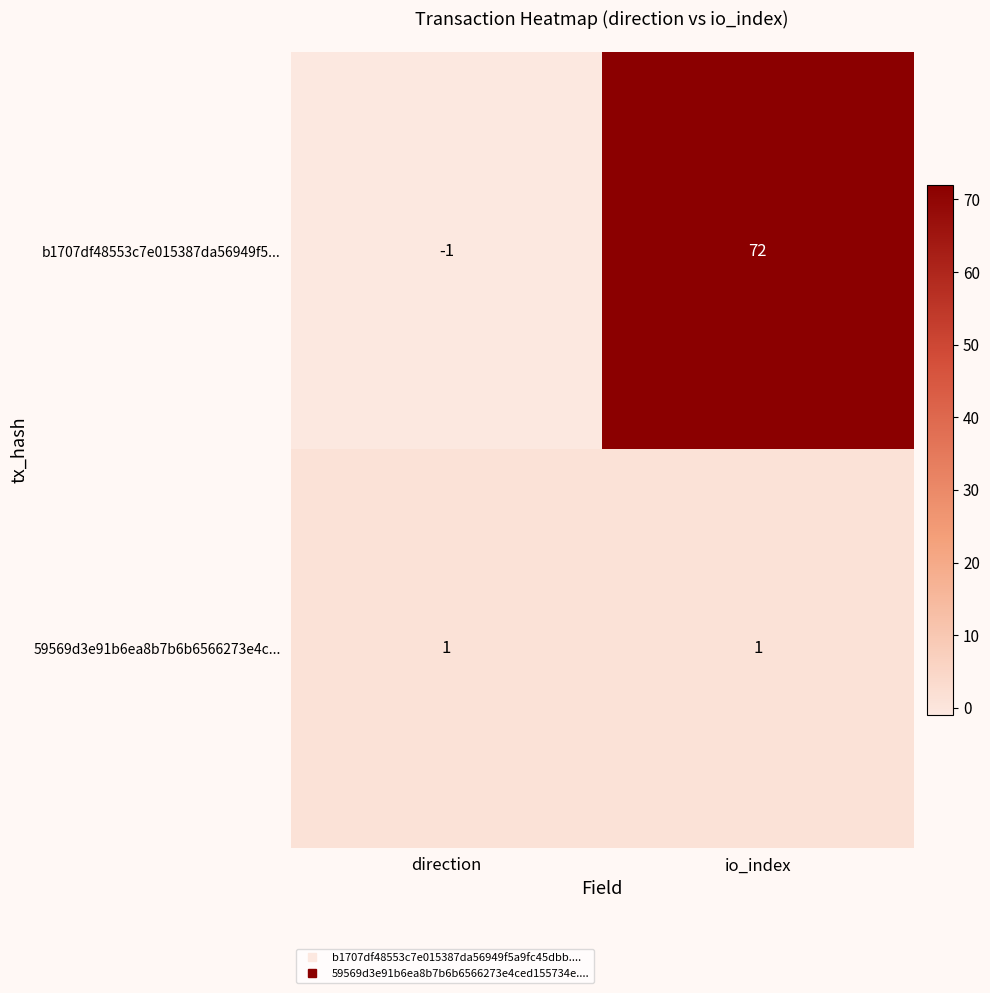

What is the sum of the b1707df48553c7e015387da56949f5... values at direction and io_index?

71